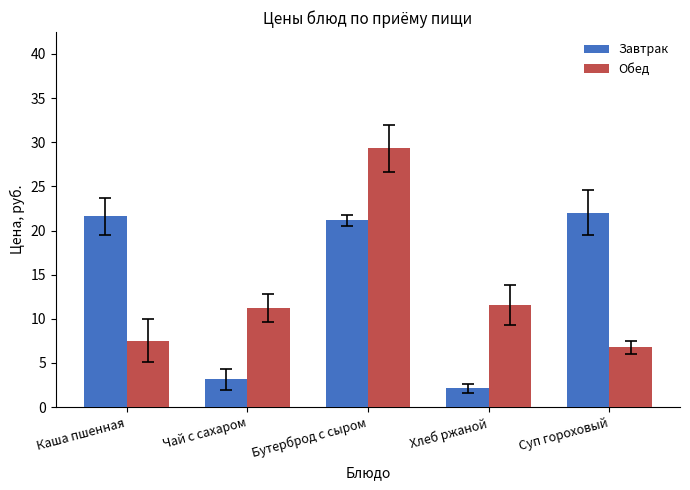

What position from the right is Чай с сахаром?

4